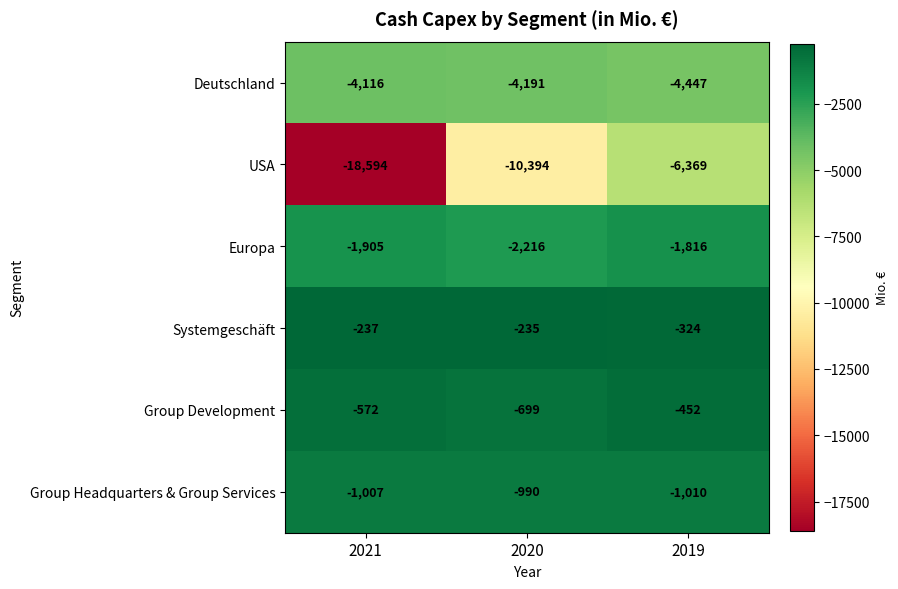

Reading left to right, extract all data points from this chart.

Deutschland: -4116	-4191	-4447
USA: -18594	-10394	-6369
Europa: -1905	-2216	-1816
Systemgeschäft: -237	-235	-324
Group Development: -572	-699	-452
Group Headquarters & Group Services: -1007	-990	-1010